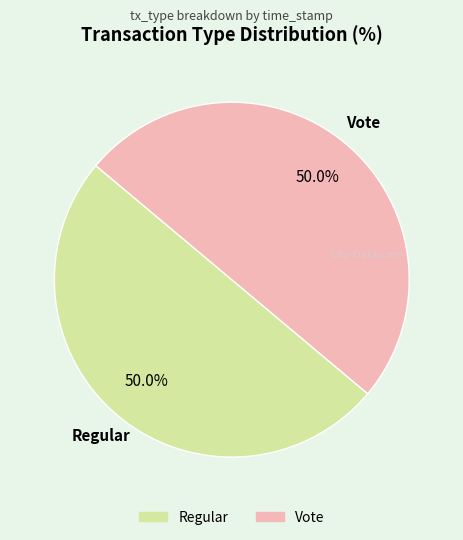

How many slices are in this pie chart?

2